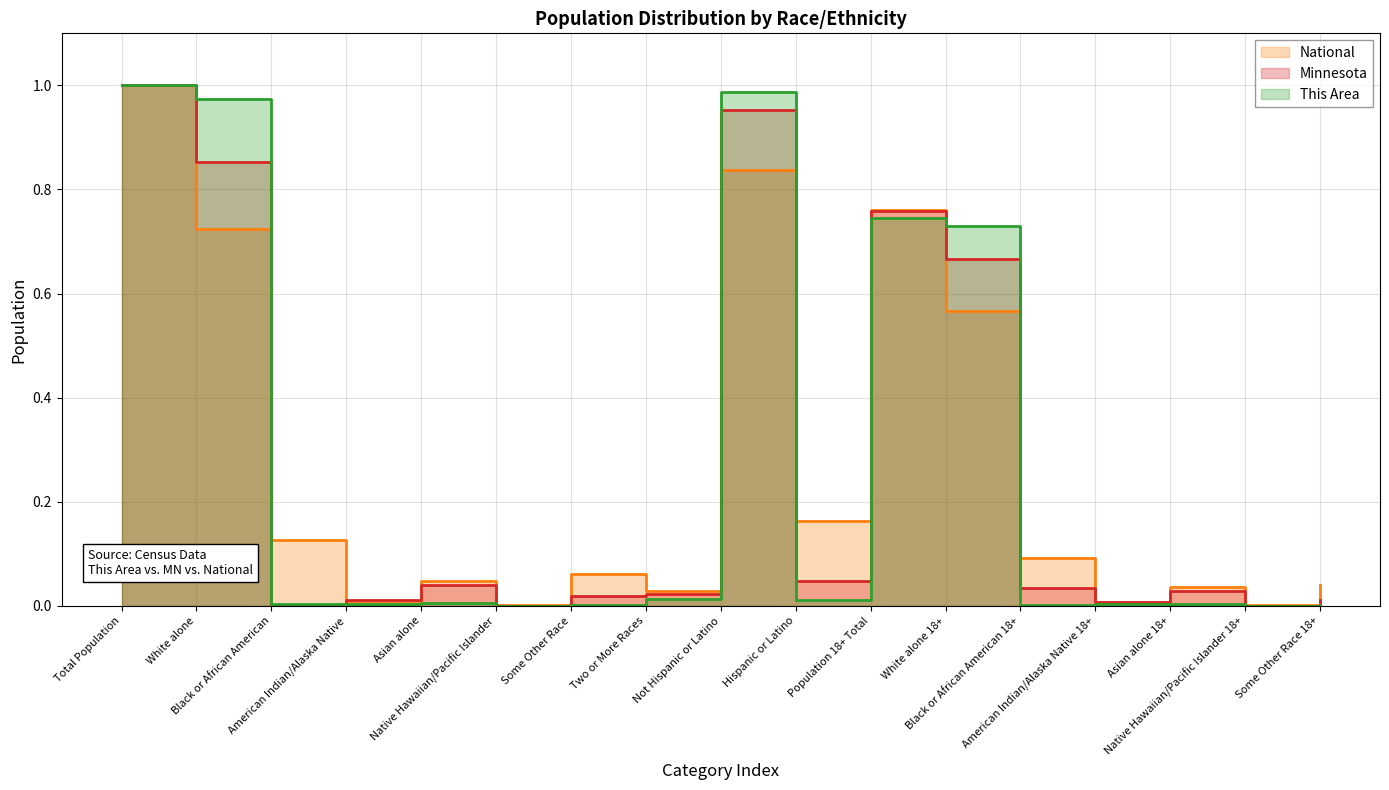

What are all the series names shown in the legend?

This Area, Minnesota, National